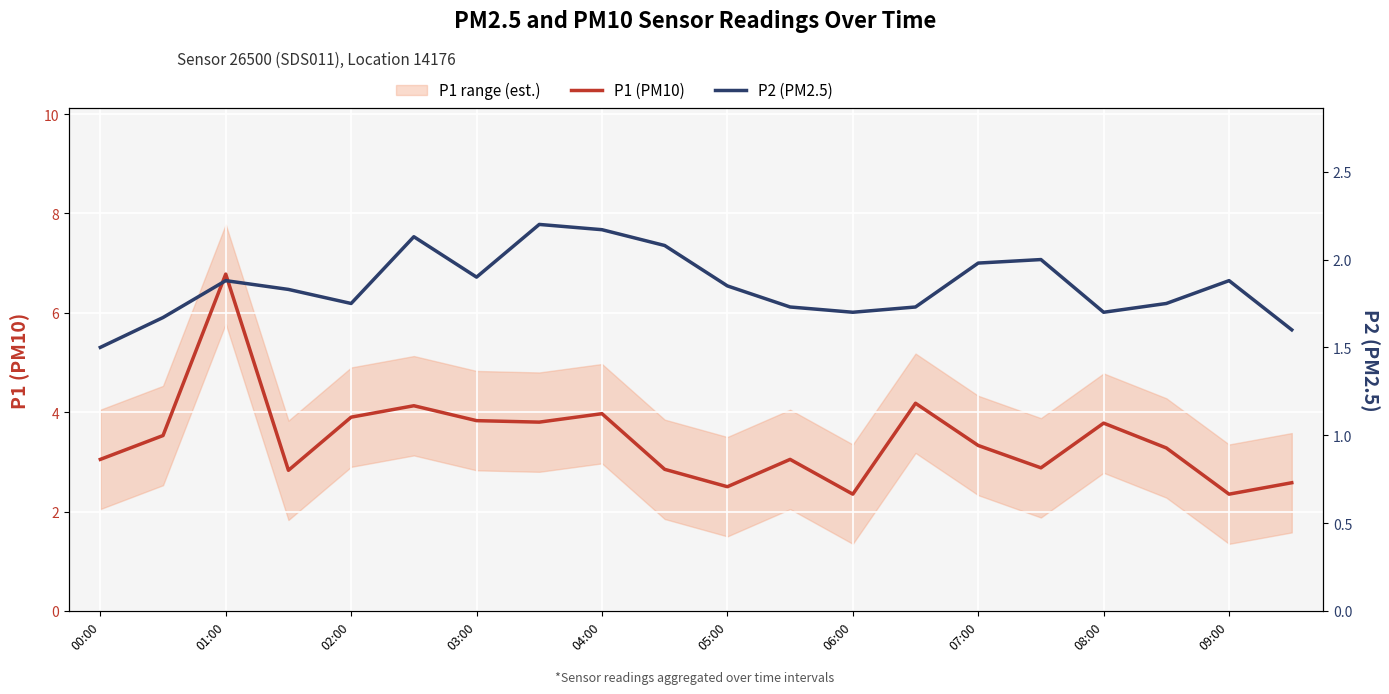

True or false: P1 (PM10) and P2 (PM2.5) cross at least once.

False